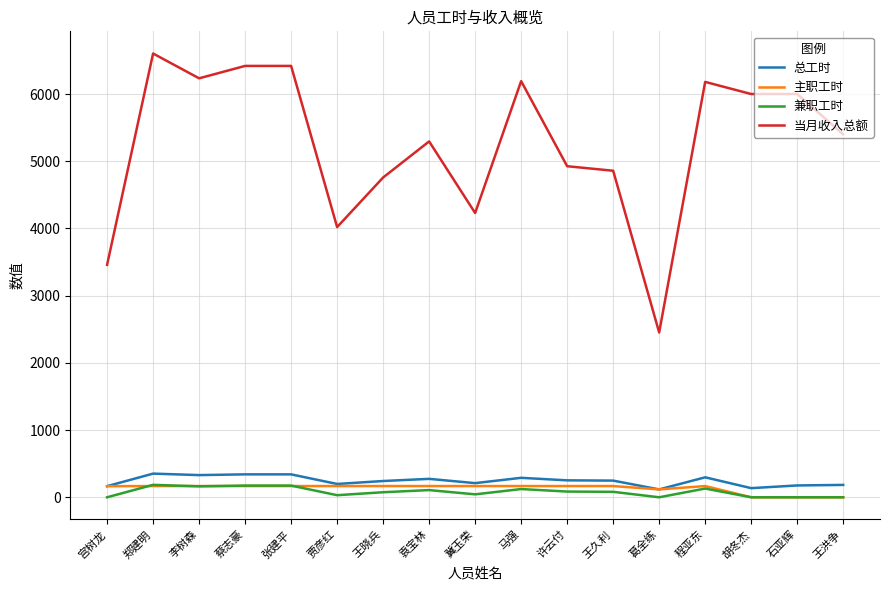

What is the spread (max minus min) of values at 李树森?

6070.8